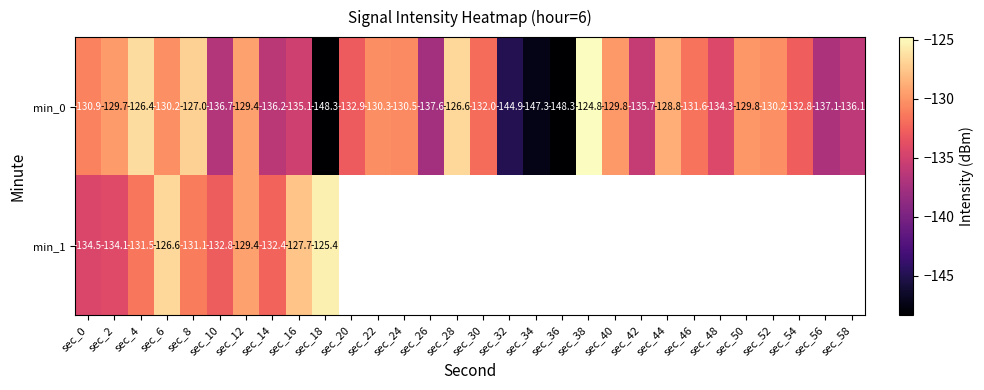

Is the value of min_1 at sec_12 greater than the value of min_0 at sec_6?

Yes